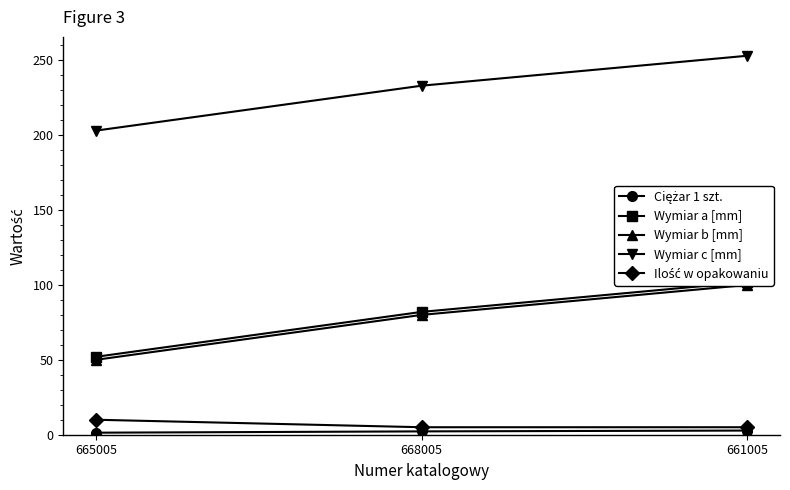

Is this an area chart (filled region under the line)?

No